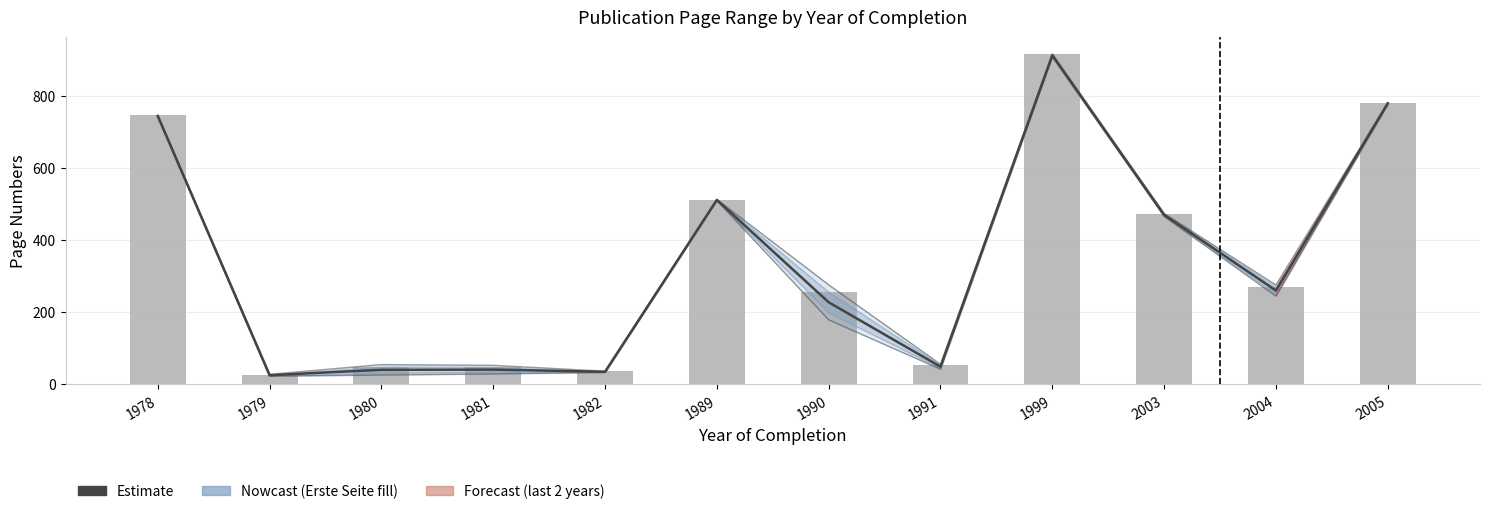

What is the value of the Estimate bar at the 8th from the left?

49.0